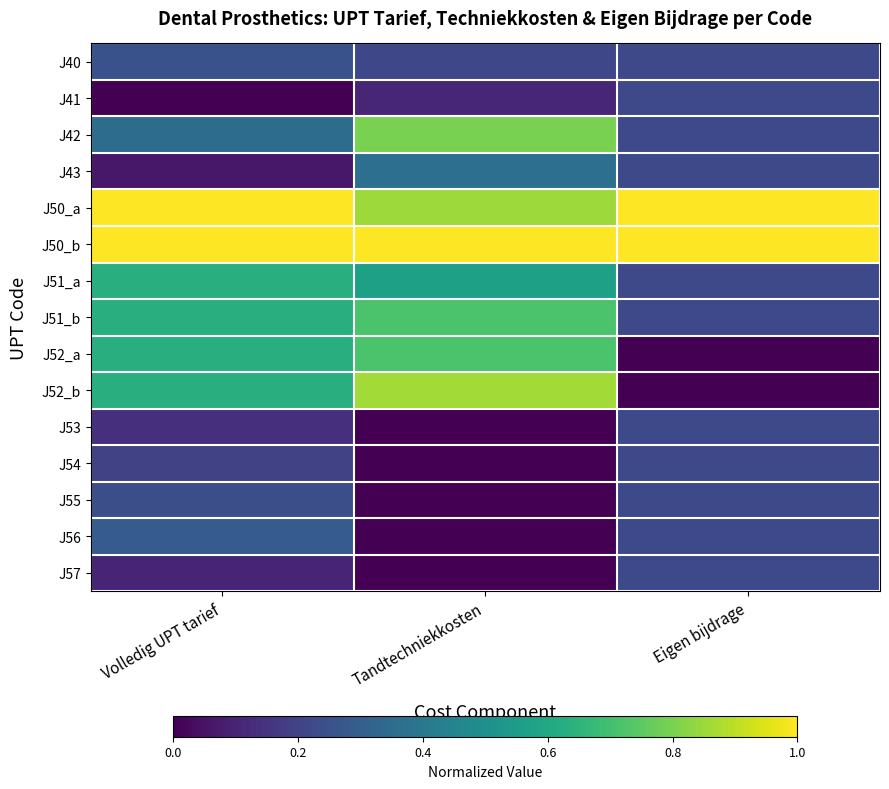

Reading left to right, transcribe all the data shown in this chart.

J40: Volledig UPT tarief=0.3	Tandtechniekkosten=0.2	Eigen bijdrage=0.2
J41: Volledig UPT tarief=0.0	Tandtechniekkosten=0.1	Eigen bijdrage=0.2
J42: Volledig UPT tarief=0.4	Tandtechniekkosten=0.8	Eigen bijdrage=0.2
J43: Volledig UPT tarief=0.1	Tandtechniekkosten=0.4	Eigen bijdrage=0.2
J50_a: Volledig UPT tarief=1.0	Tandtechniekkosten=0.9	Eigen bijdrage=1.0
J50_b: Volledig UPT tarief=1.0	Tandtechniekkosten=1.0	Eigen bijdrage=1.0
J51_a: Volledig UPT tarief=0.6	Tandtechniekkosten=0.6	Eigen bijdrage=0.2
J51_b: Volledig UPT tarief=0.6	Tandtechniekkosten=0.7	Eigen bijdrage=0.2
J52_a: Volledig UPT tarief=0.6	Tandtechniekkosten=0.7	Eigen bijdrage=0.0
J52_b: Volledig UPT tarief=0.6	Tandtechniekkosten=0.9	Eigen bijdrage=0.0
J53: Volledig UPT tarief=0.1	Tandtechniekkosten=0.0	Eigen bijdrage=0.2
J54: Volledig UPT tarief=0.2	Tandtechniekkosten=0.0	Eigen bijdrage=0.2
J55: Volledig UPT tarief=0.2	Tandtechniekkosten=0.0	Eigen bijdrage=0.2
J56: Volledig UPT tarief=0.3	Tandtechniekkosten=0.0	Eigen bijdrage=0.2
J57: Volledig UPT tarief=0.1	Tandtechniekkosten=0.0	Eigen bijdrage=0.2